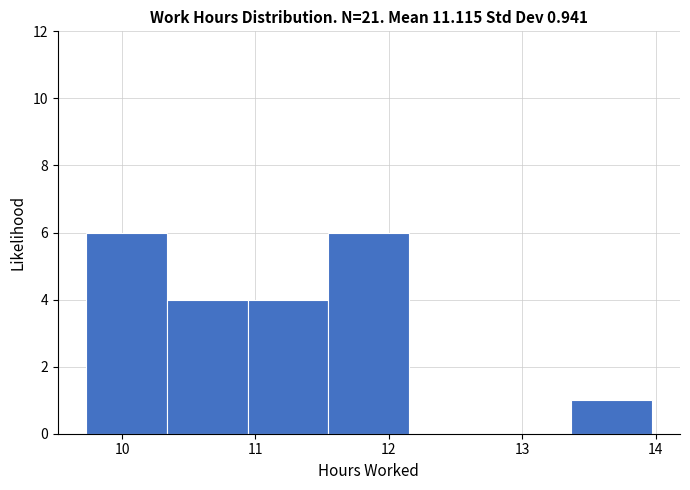

Reading left to right, list every bar in this chart as the range it spans on the x-axis followed by its height. Neither the bar edges nor the heights are printed on the chart, so give them approximately, as read against the axes.

9.7 to 10.3: 6
10.3 to 10.9: 4
10.9 to 11.5: 4
11.5 to 12.2: 6
12.2 to 12.8: 0
12.8 to 13.4: 0
13.4 to 14.0: 1